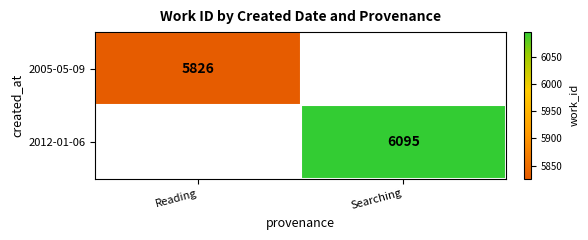

The 2012-01-06 series shows 10622.2 at Searching. True or false?

False